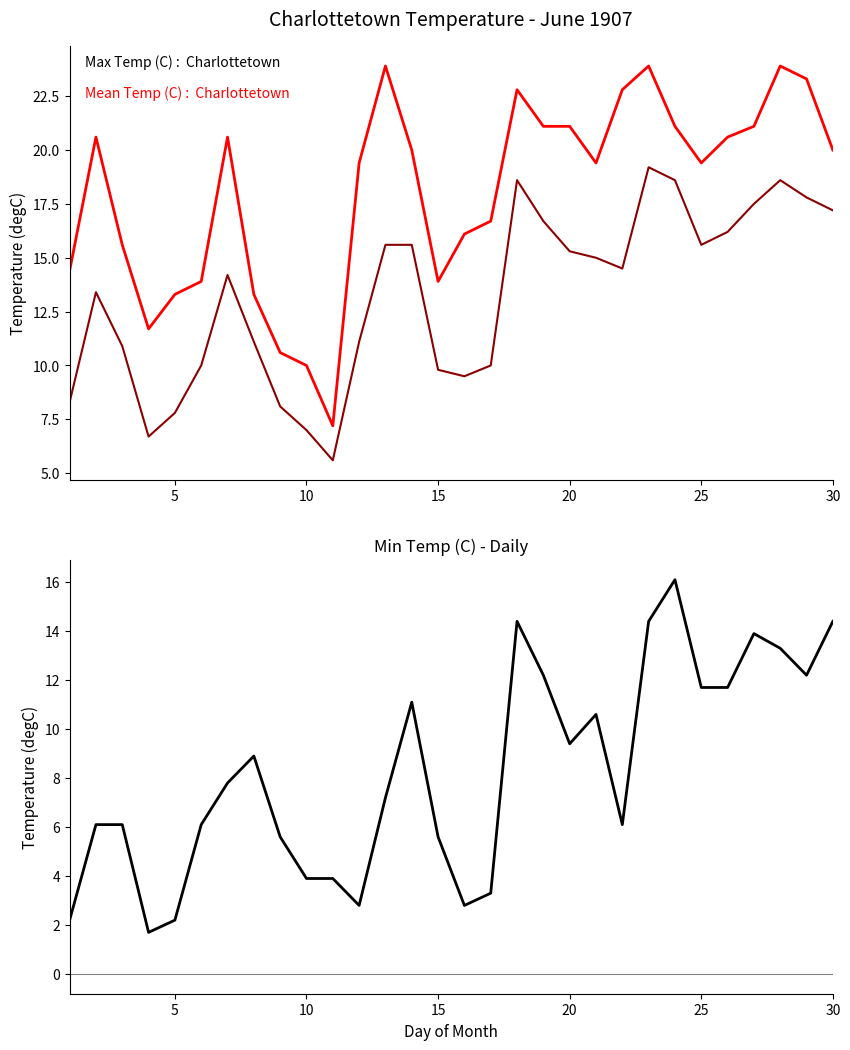

Which series has the largest total across all categories?

Max Temp (C)